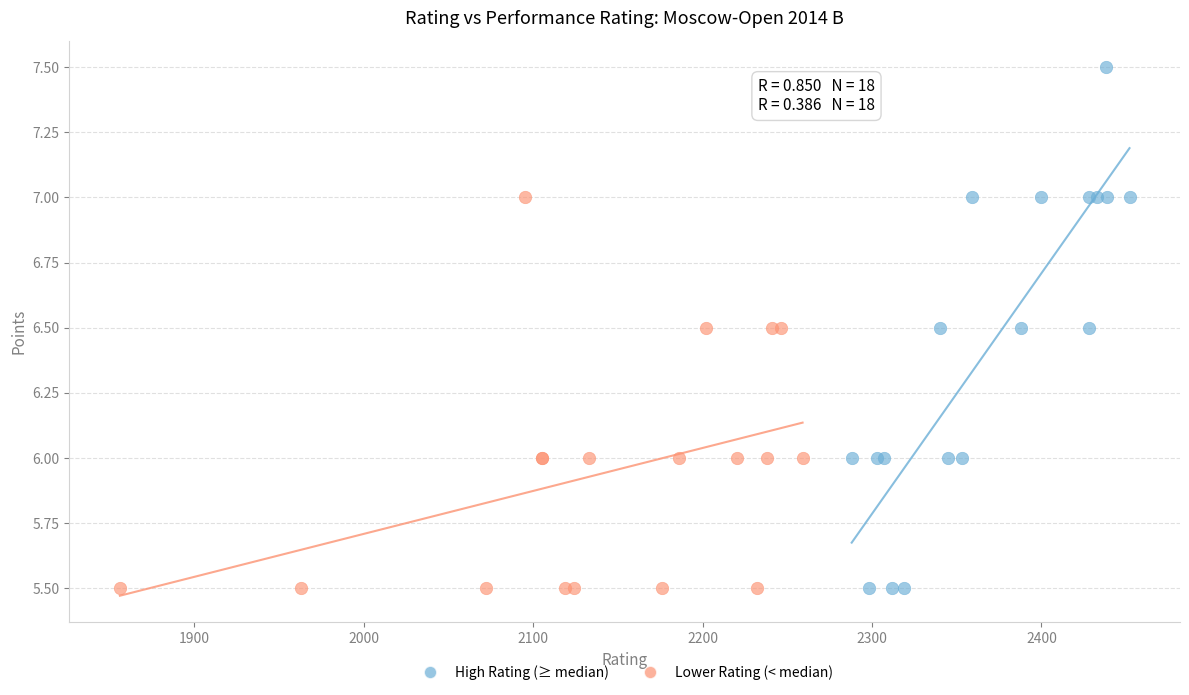

Which series contains the highest Y value?

High Rating (≥ median)